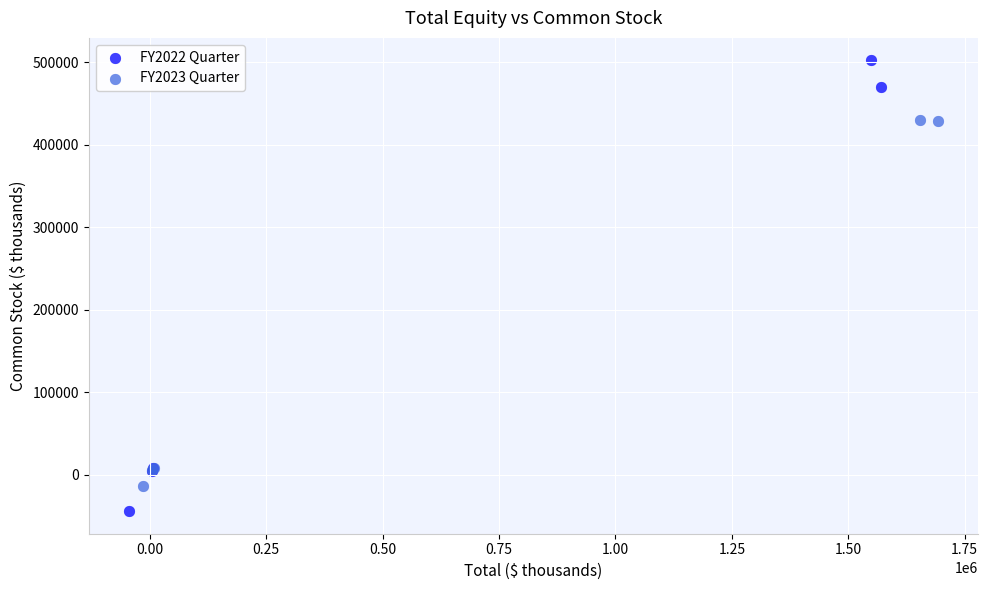

Which series contains the highest Y value?

FY2022 Quarter